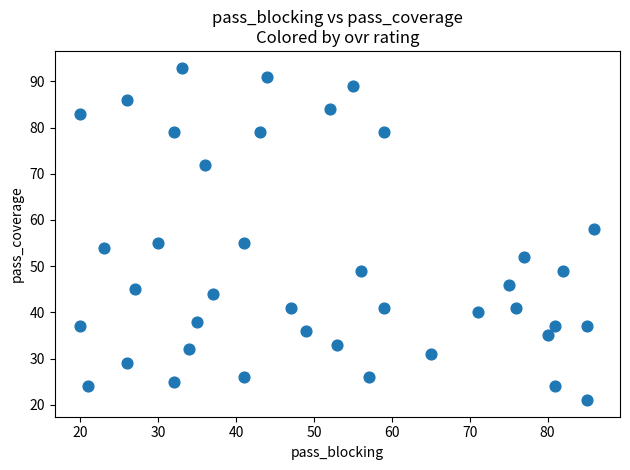

What Y value in the scatter plot is closest to 57?

58